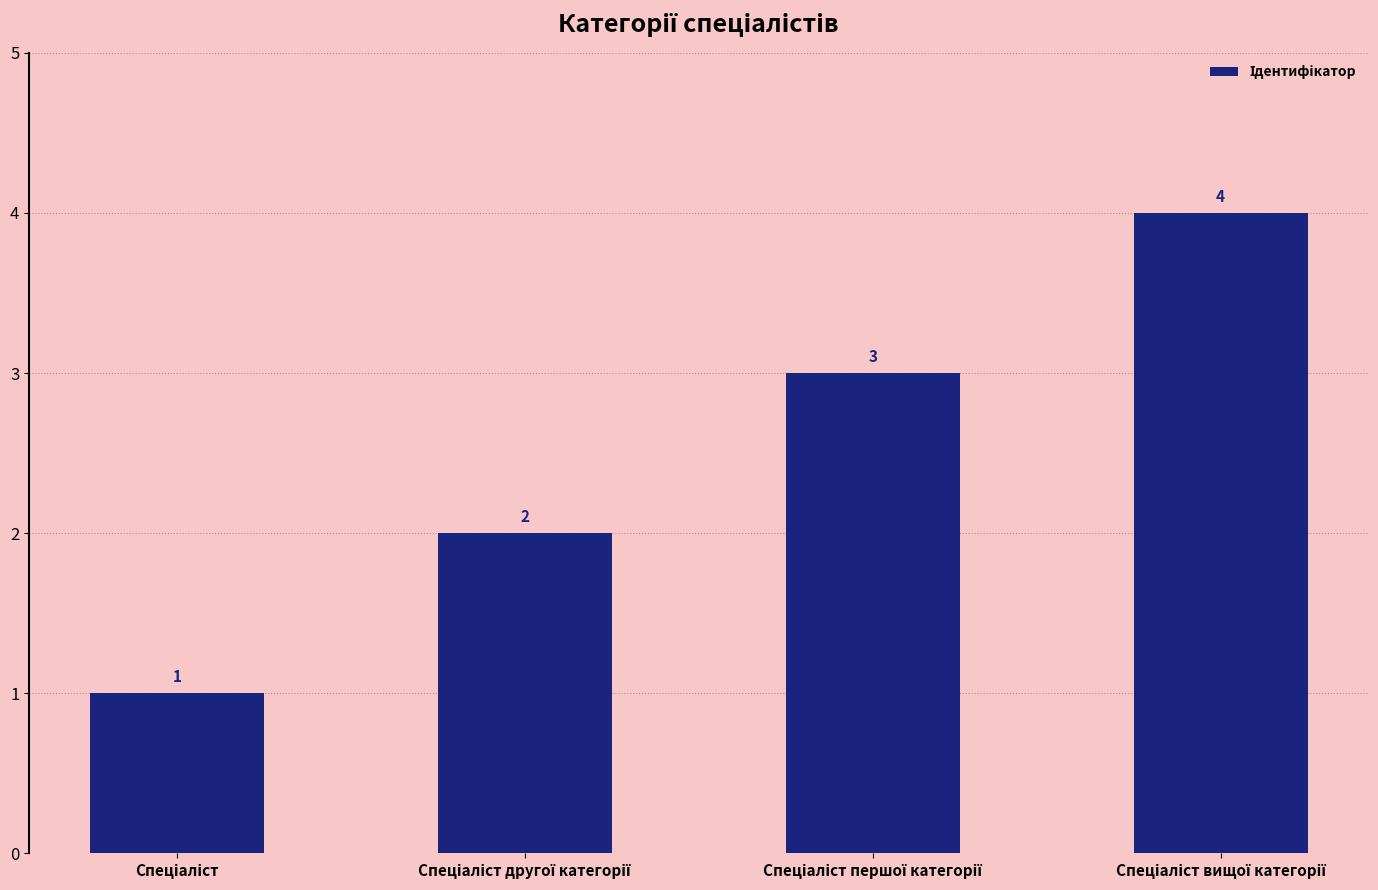

How many distinct data groups are displayed?

1